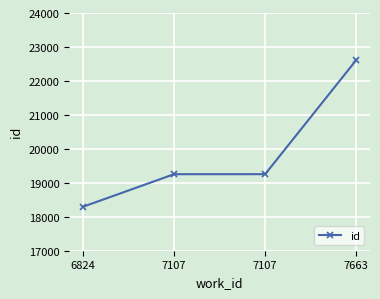

What is the value of the 3rd point from the left?

19253